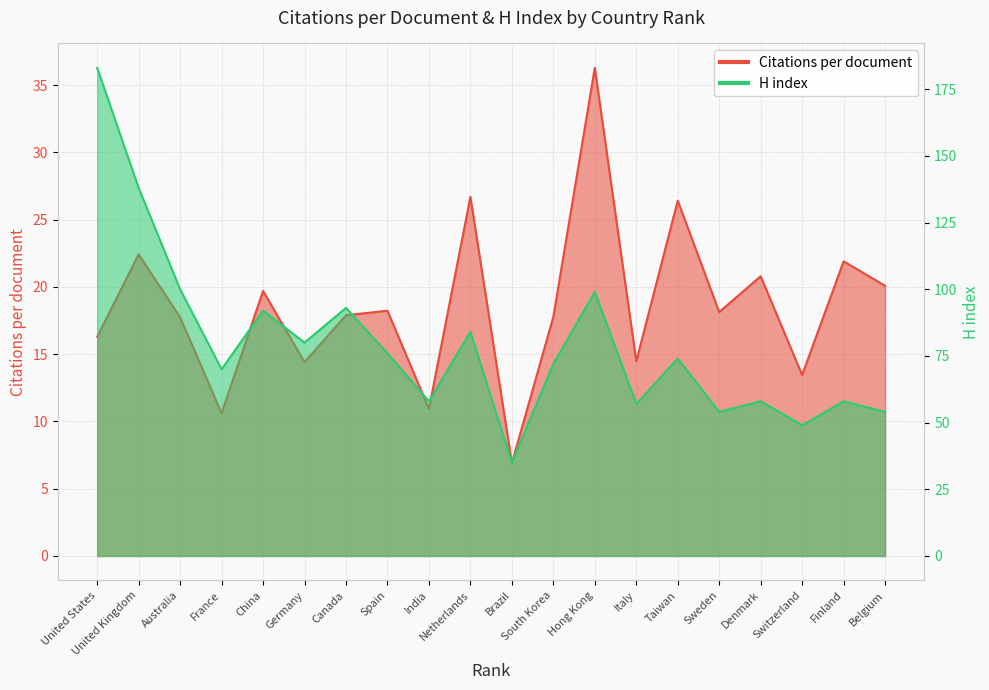

How many values in the Citations per document series exceed 18?

10